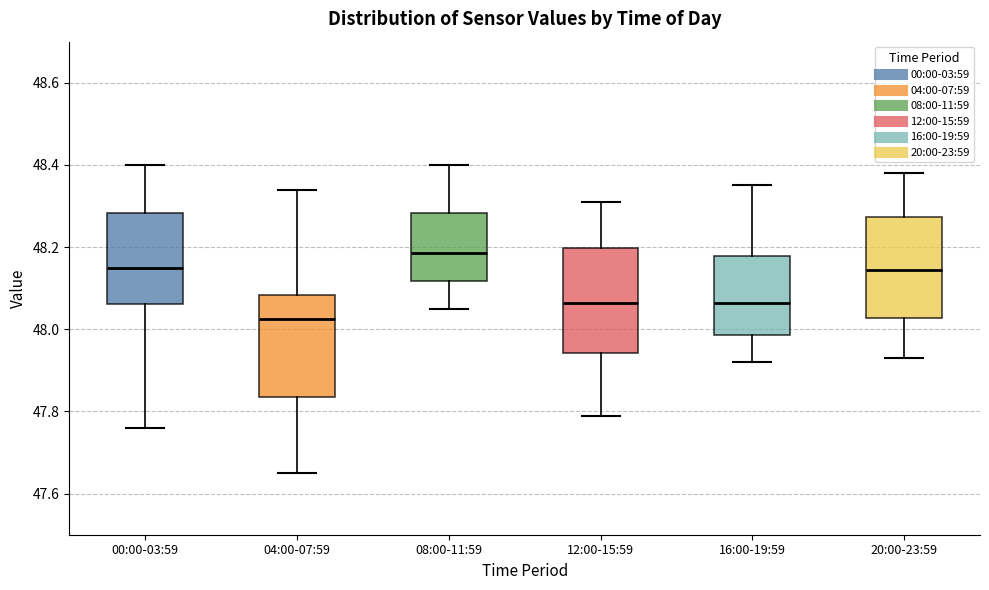

Which box has the lowest median line?

04:00-07:59